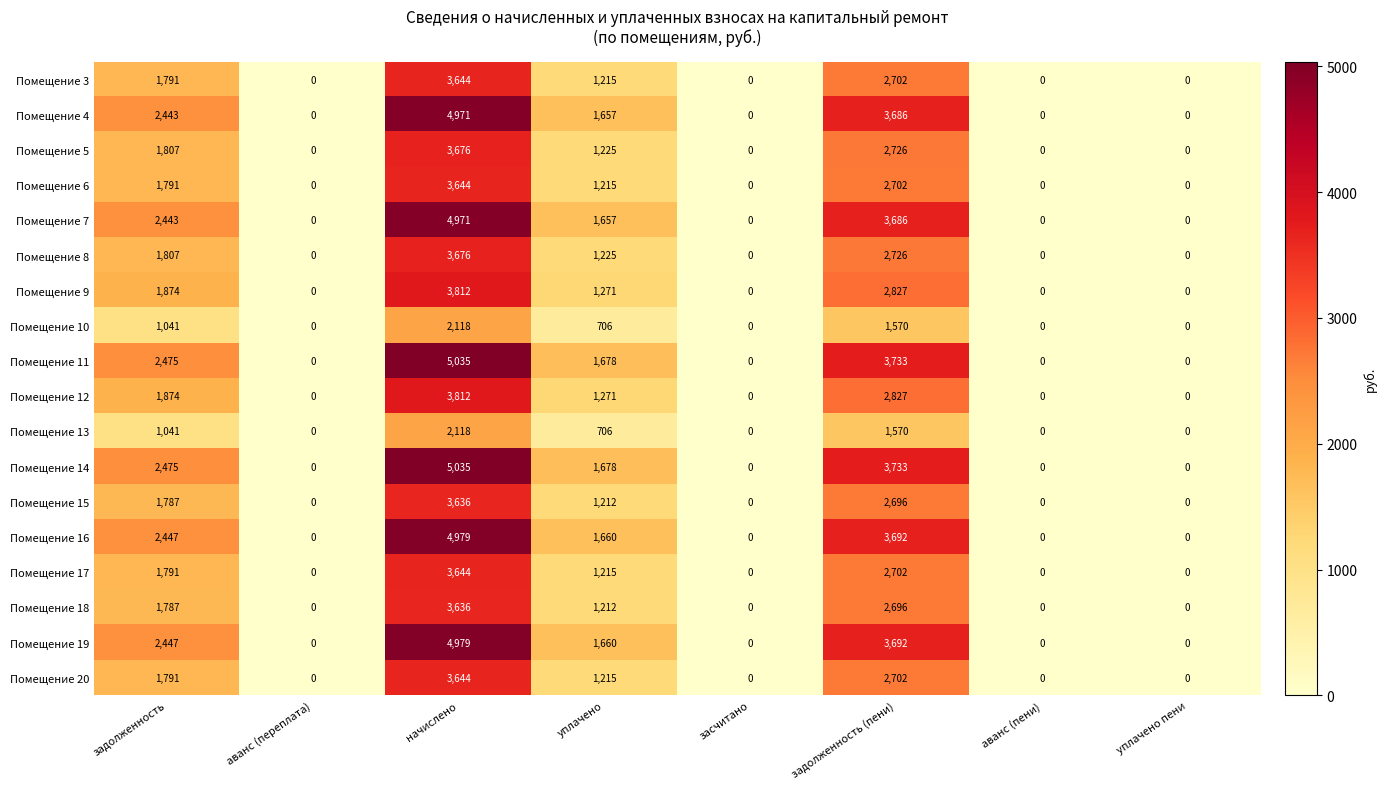

How many values in Помещение 9 are above zero?

4